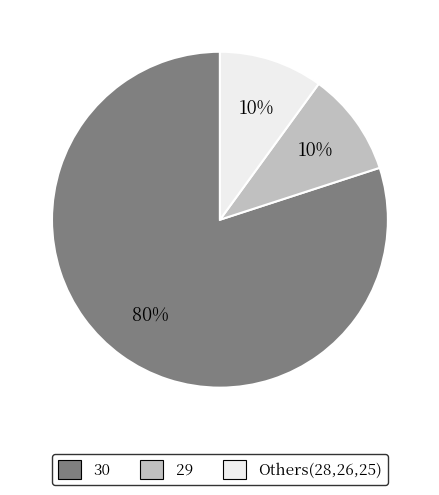

Count the number of slices in the pie.

3